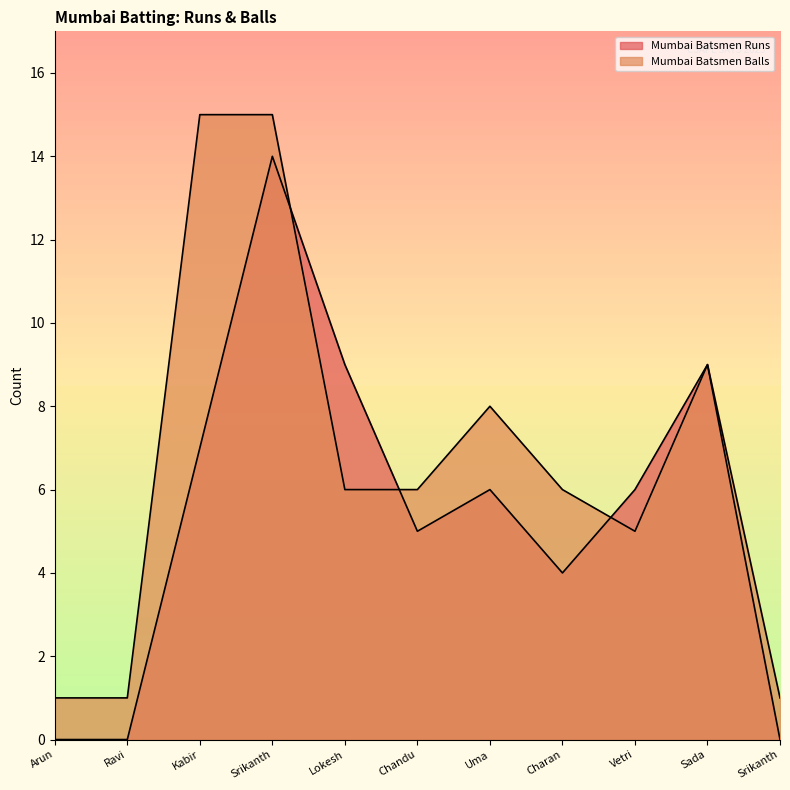

After their last crossing, which series has the higher values: Mumbai Batsmen Runs or Mumbai Batsmen Balls?

Mumbai Batsmen Runs